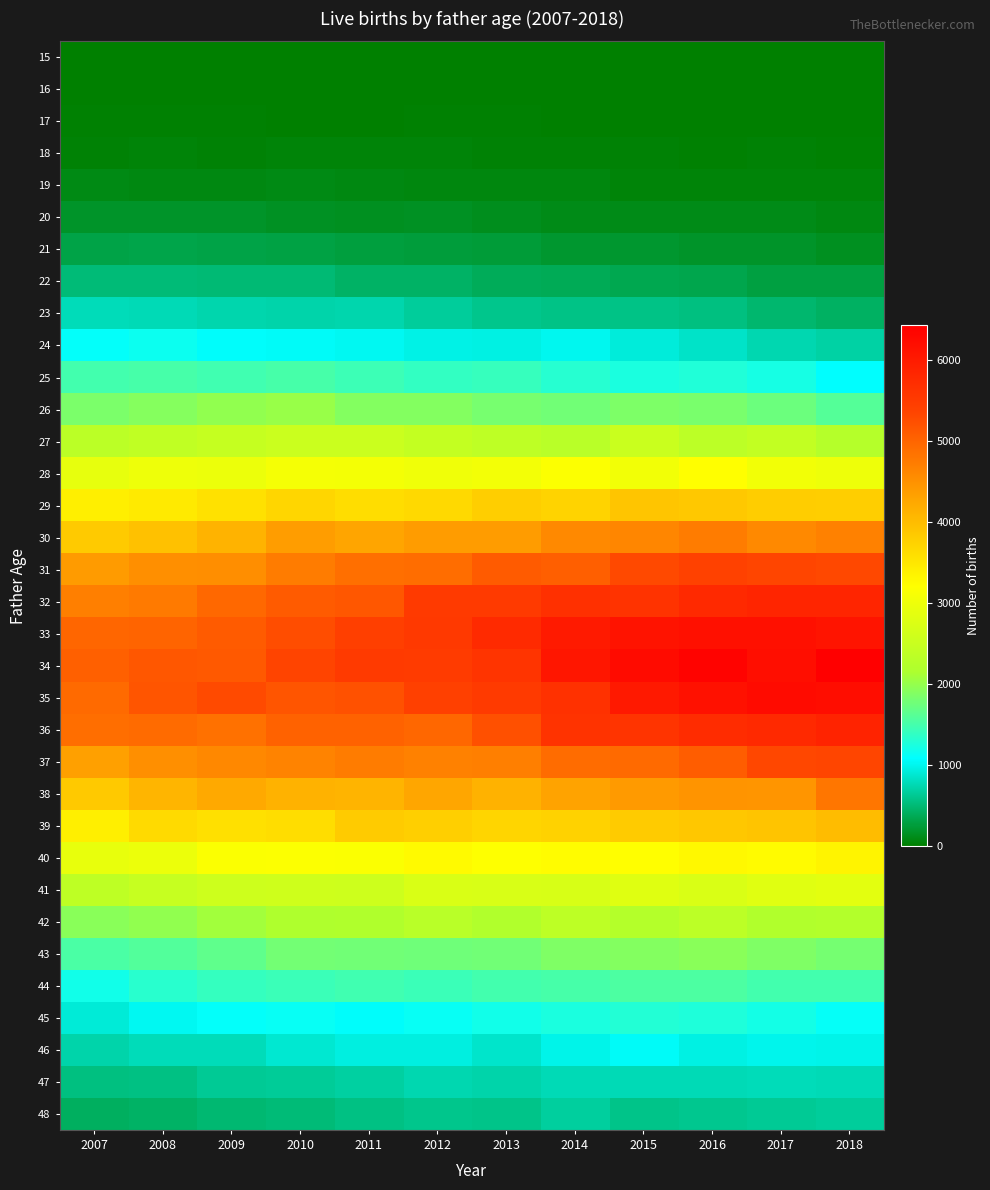

What is the spread (max minus min) of values at 2012?

5534